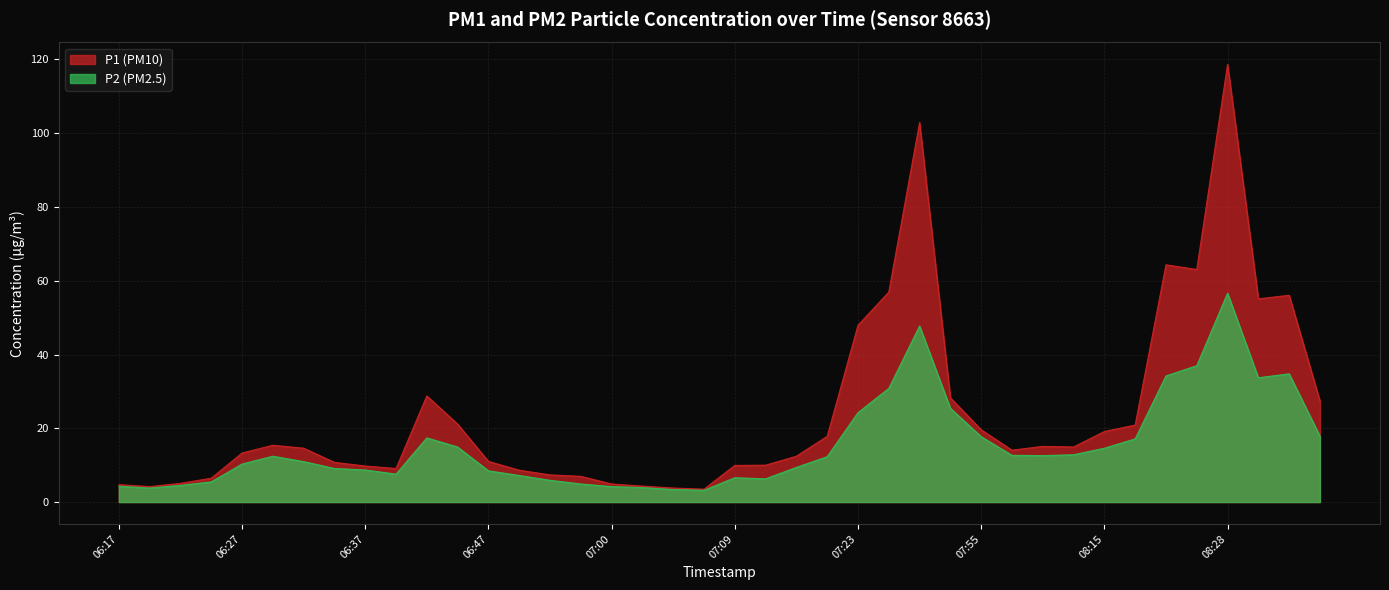

What is the value of the P2 point at the 4th from the left?

5.5